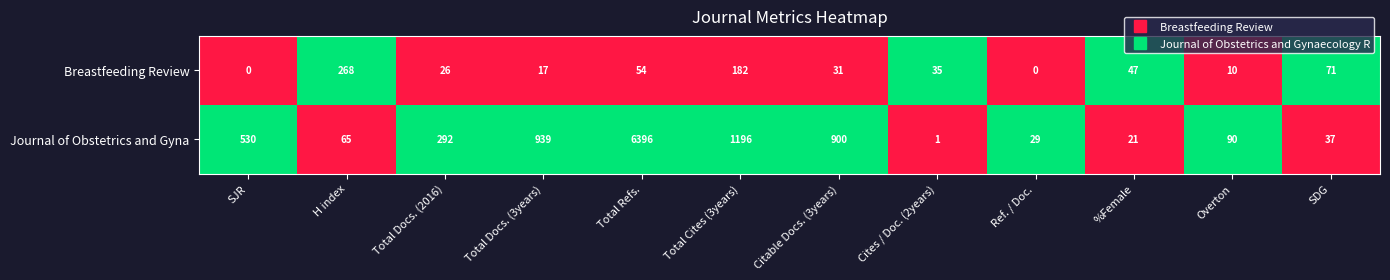

Which series changed the most between Total Cites (3years) and %Female?

Journal of Obstetrics and Gyna